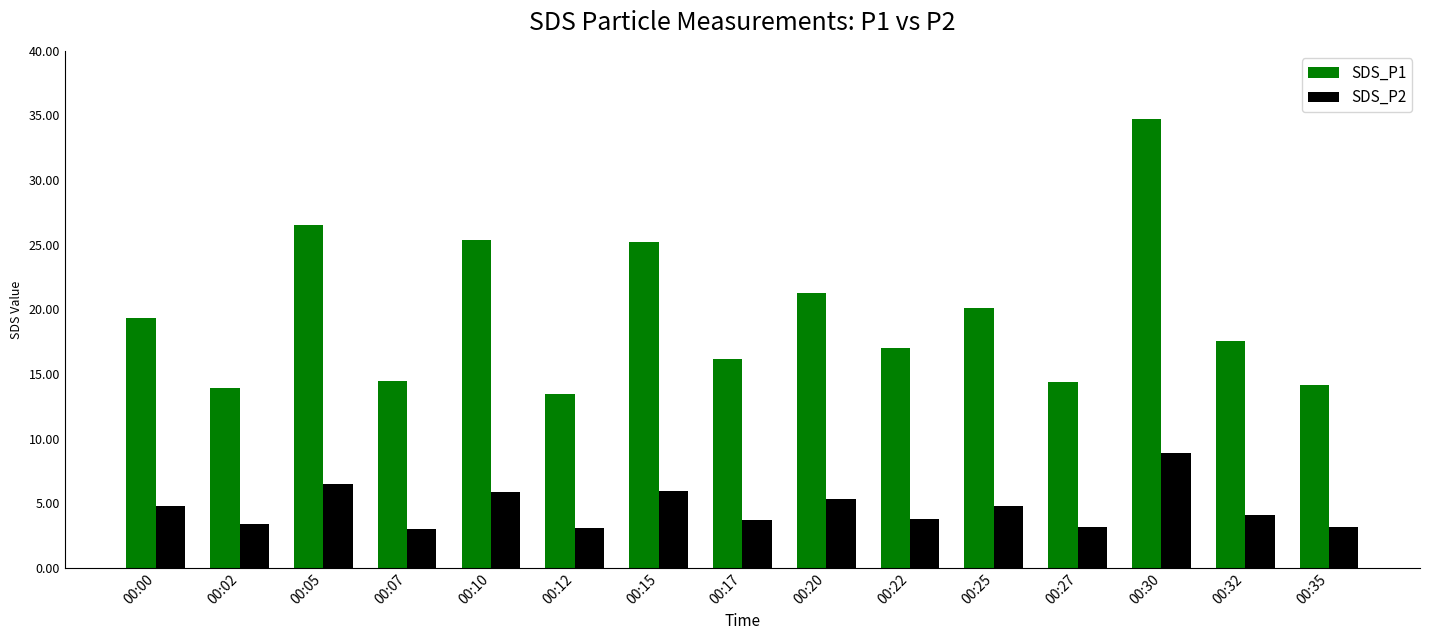

Which label corresponds to the largest value in the chart?

00:30